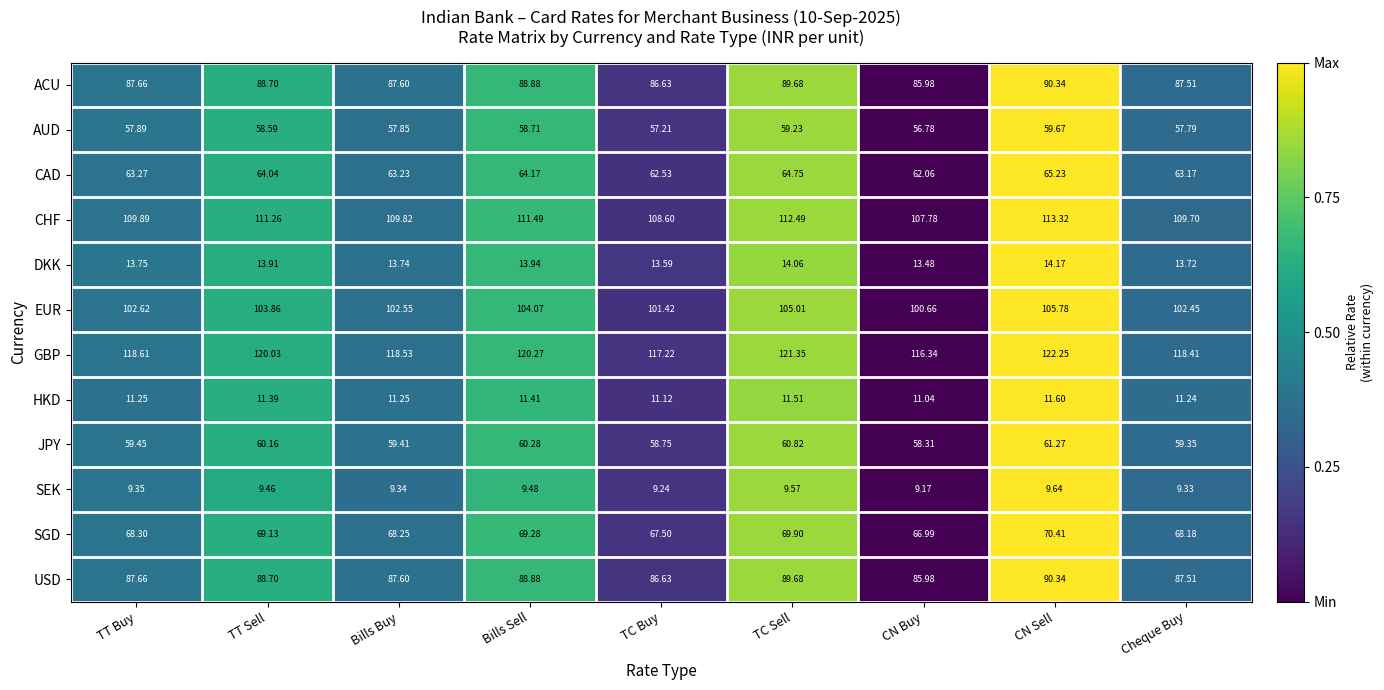

The value of USD at TC Buy is 0.0. True or false?

False